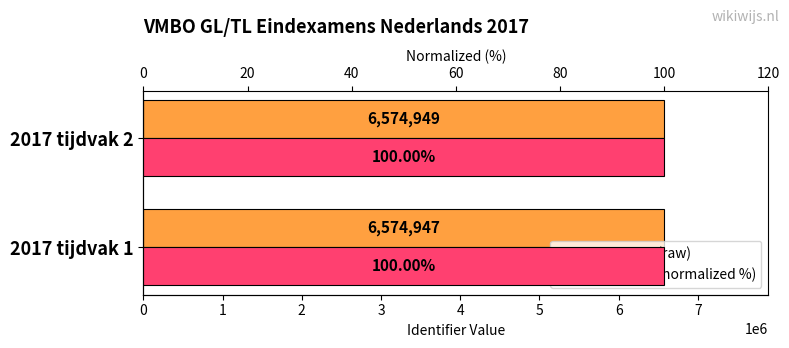

At 2017 tijdvak 2, list the series in order from largest to smallest.

Identifier (tijdvak 1 & 2), Normalized Identifier